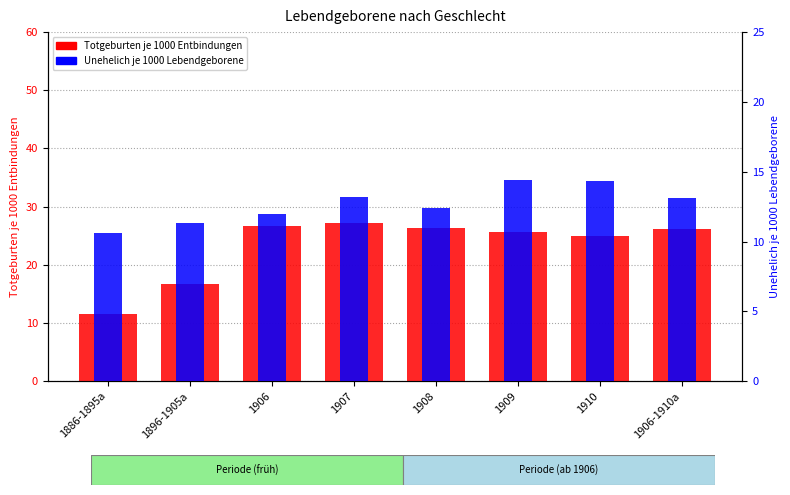

How many bars are there in each group?

2